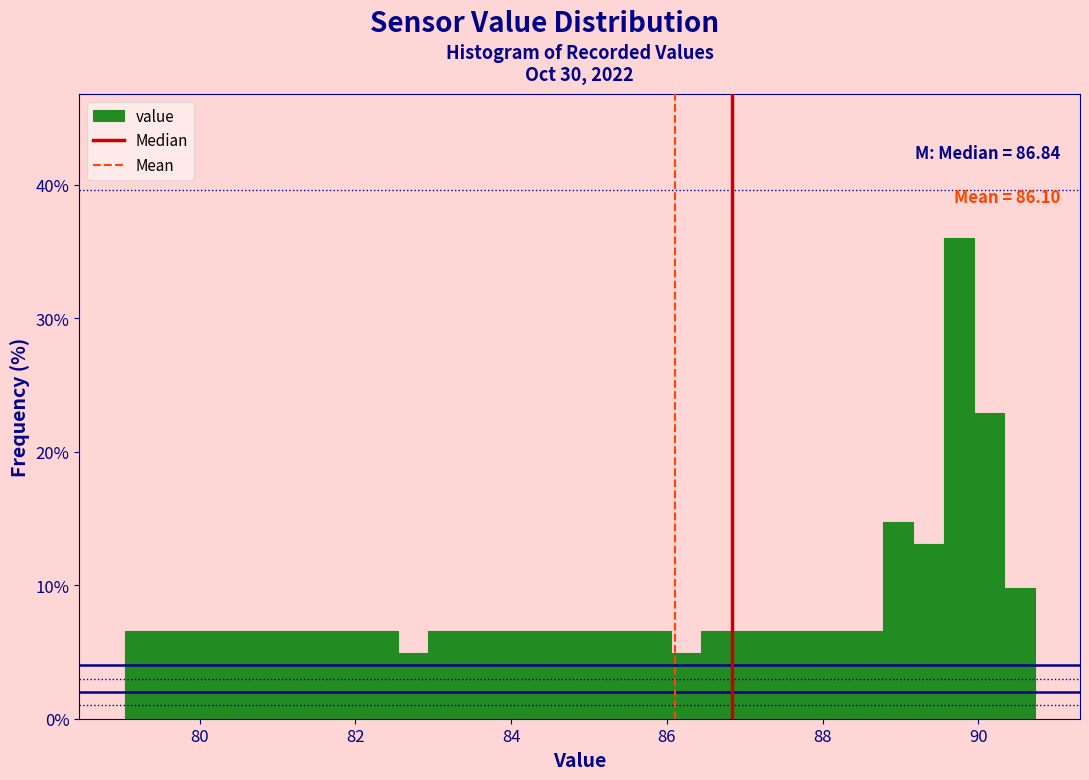

Around what value on the x-axis is the tallest bar? Give the approximate position of its centre, as read against the axis.

89.8